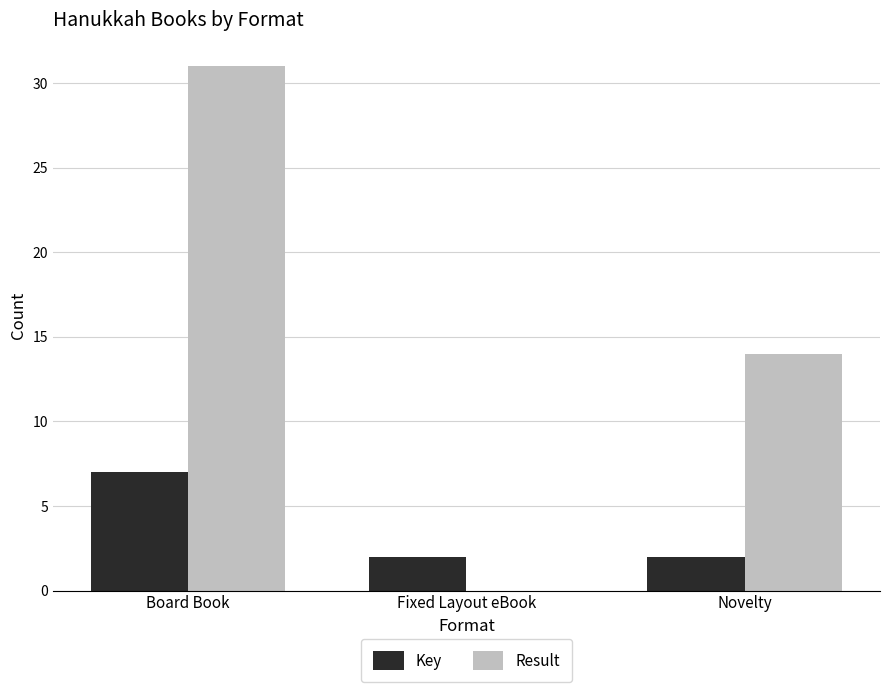

What value does the Result series have at Novelty?

14